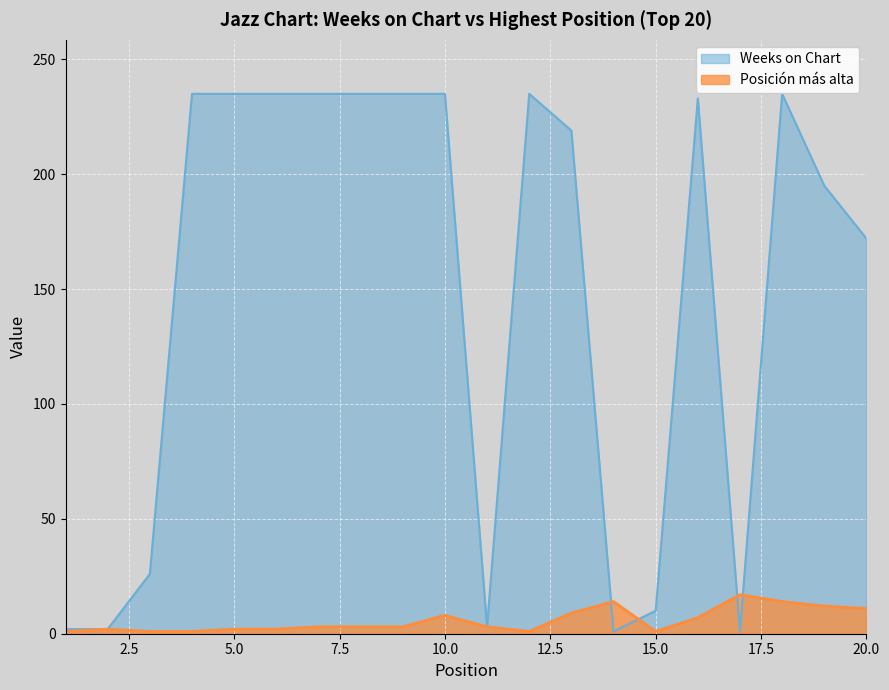

At how many categories does at least one series exceed 74?

13